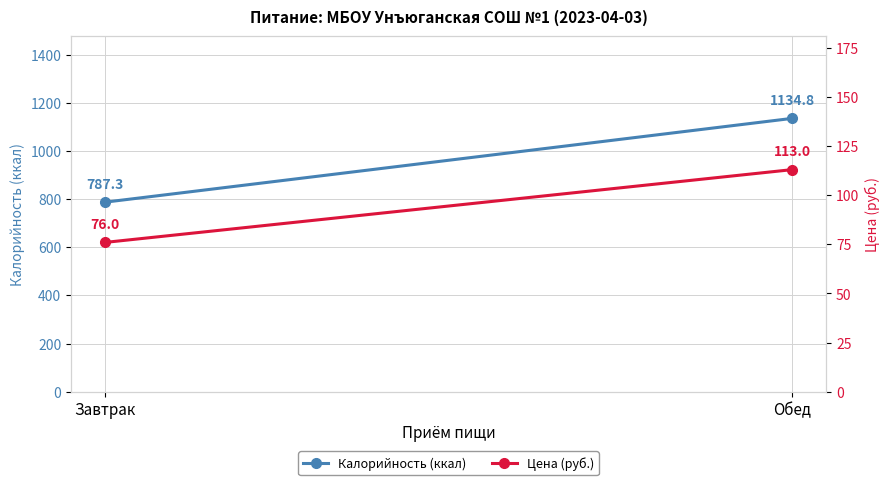

The Цена (руб.) series shows 76.0 at Завтрак. True or false?

True